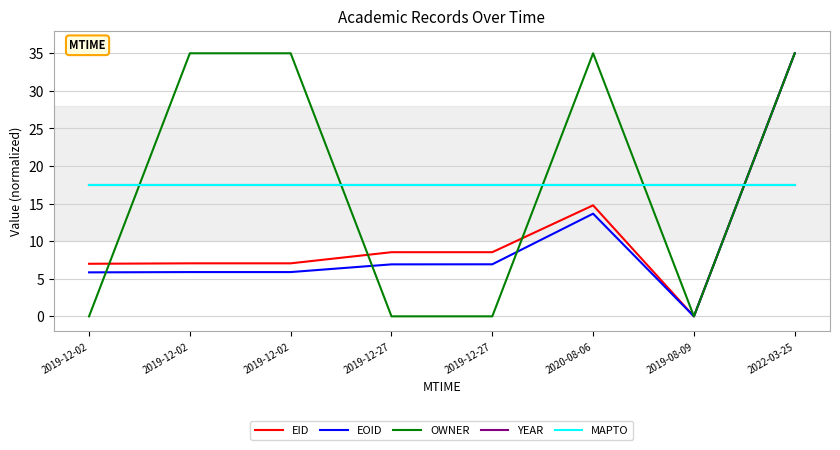

Reading right to left, list all the values displayed in this chart.

EID: 35.0	0.0	14.8	8.5	8.5	7.1	7.1	7.0
EOID: 35.0	0.0	13.7	6.9	6.9	5.9	5.9	5.9
OWNER: 35.0	0.0	35.0	0.0	0.0	35.0	35.0	0.0
YEAR: 17.5	17.5	17.5	17.5	17.5	17.5	17.5	17.5
MAPTO: 17.5	17.5	17.5	17.5	17.5	17.5	17.5	17.5